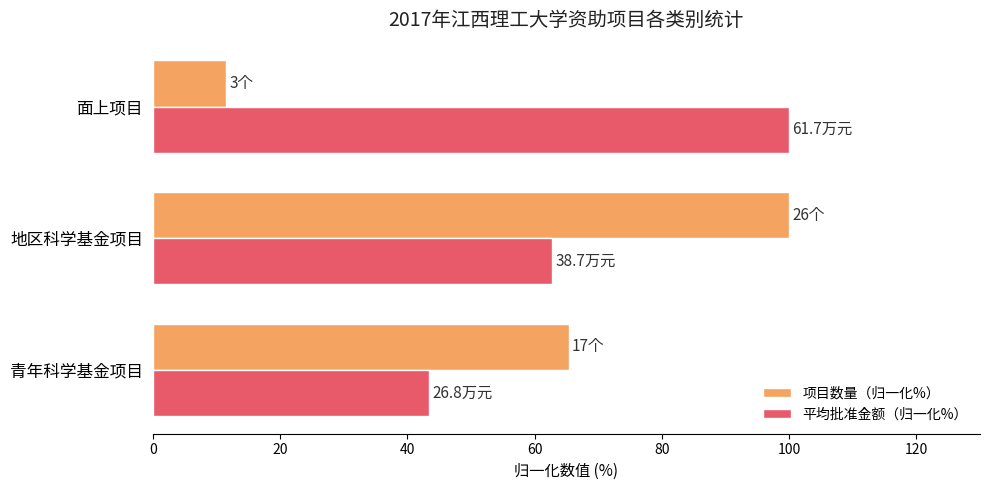

At which category is the sum across all series the highest?

地区科学基金项目